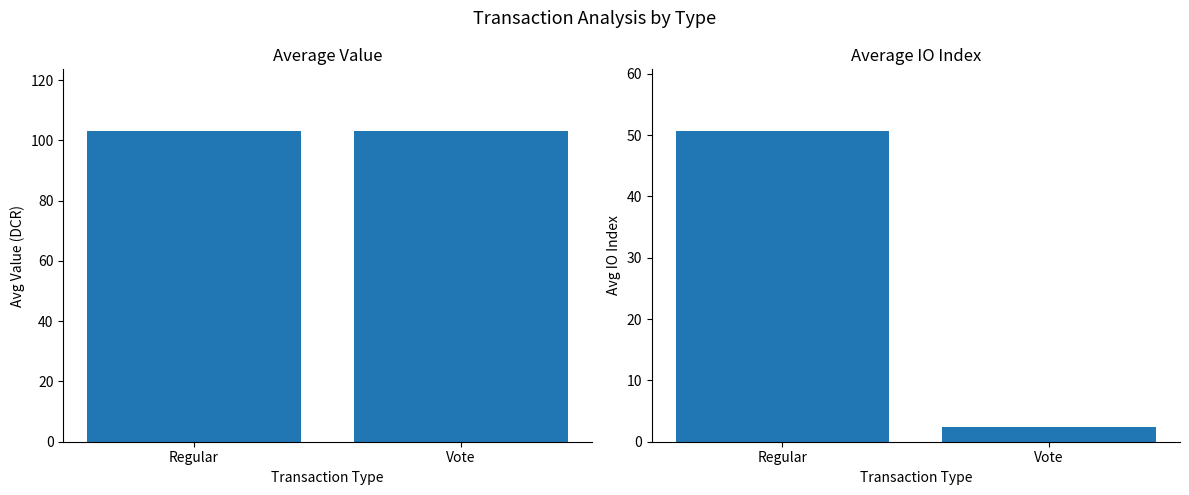

What position from the right is Vote?

1